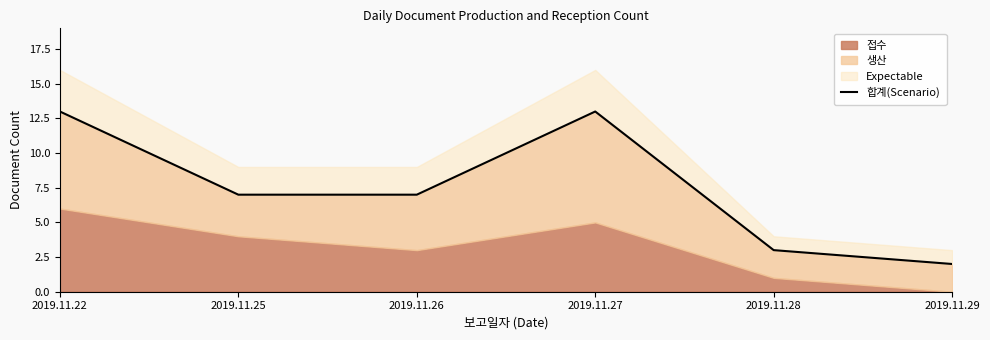

How many values are below 7?

2